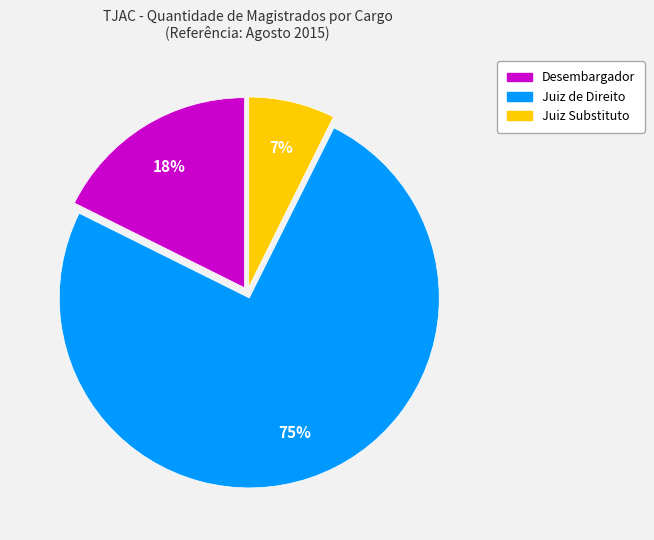

Which has a higher value, Juiz de Direito or Juiz Substituto?

Juiz de Direito